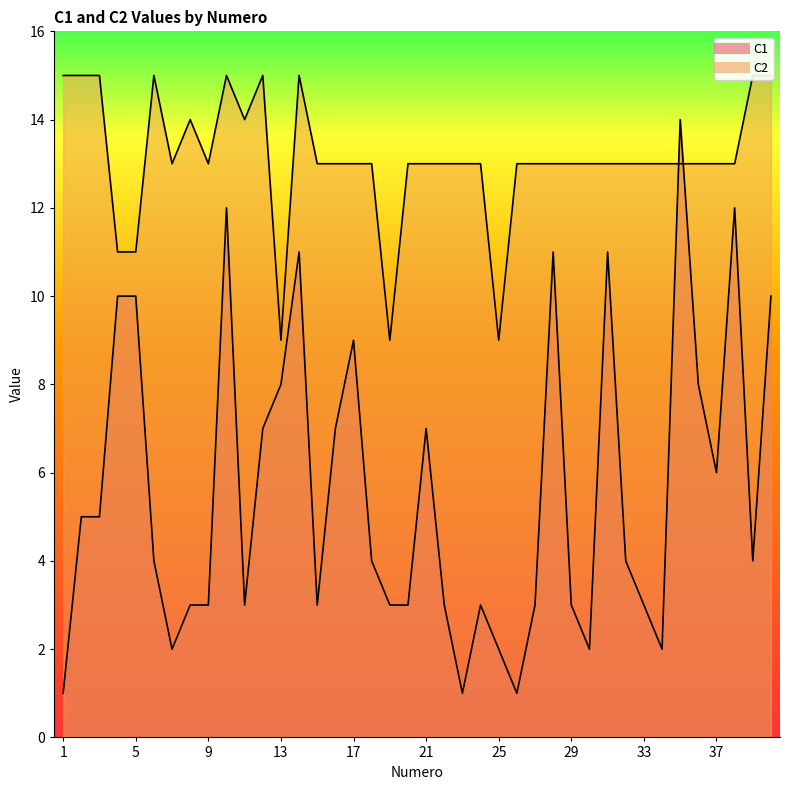

Is it true that C2 equals 13 at 24?

True